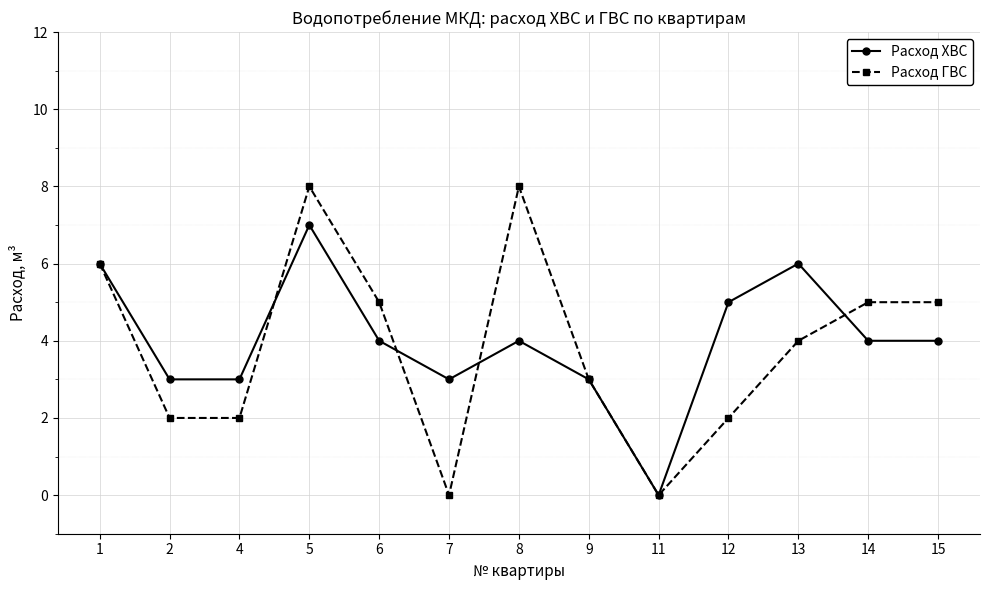

How many data points does each series have?

13